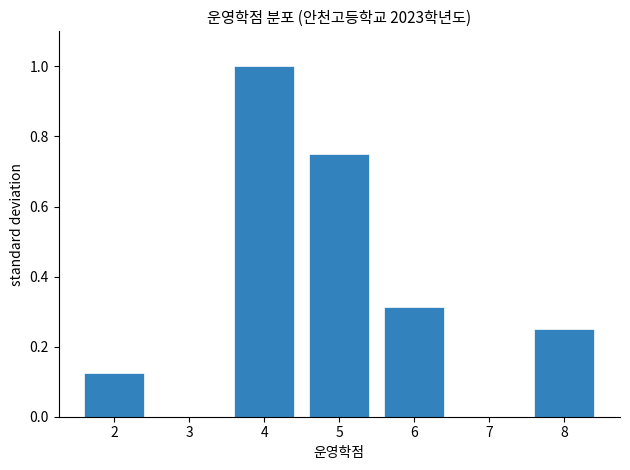

Reading left to right, transcribe this chart: for each bar, give the range it covers on the x-axis and its height. The values are not printed on the chart, so give them approximately, as read against the axis.

1.5 to 2.5: 0.12
2.5 to 3.5: 0
3.5 to 4.5: 1.00
4.5 to 5.5: 0.76
5.5 to 6.5: 0.32
6.5 to 7.5: 0
7.5 to 8.5: 0.26